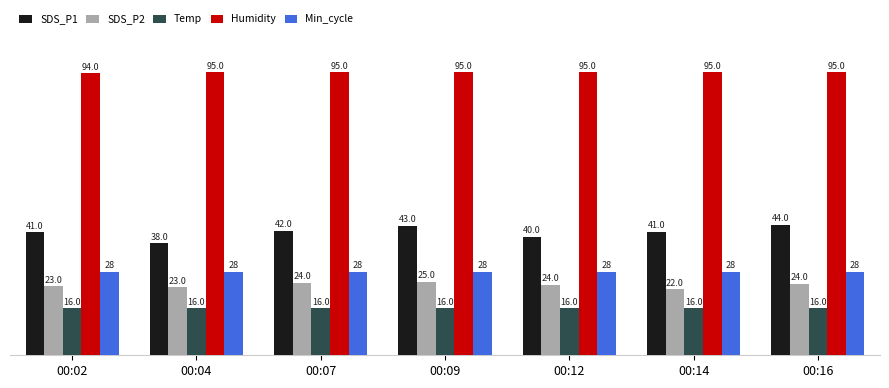

What is the value of the Humidity bar at the 7th from the left?

94.7